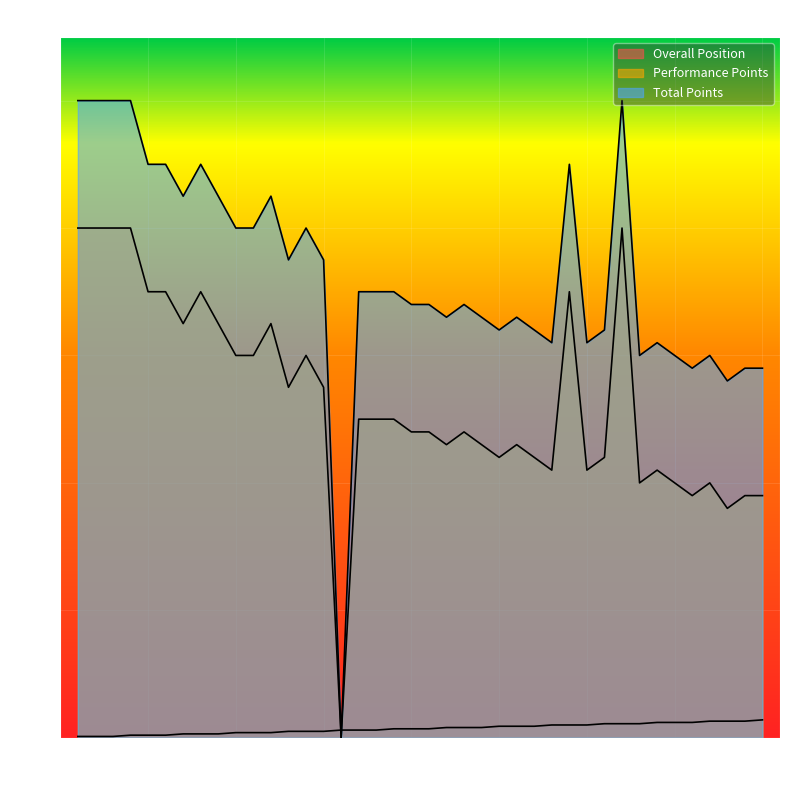

How many intersections are there between Overall Position and Total Points?

2